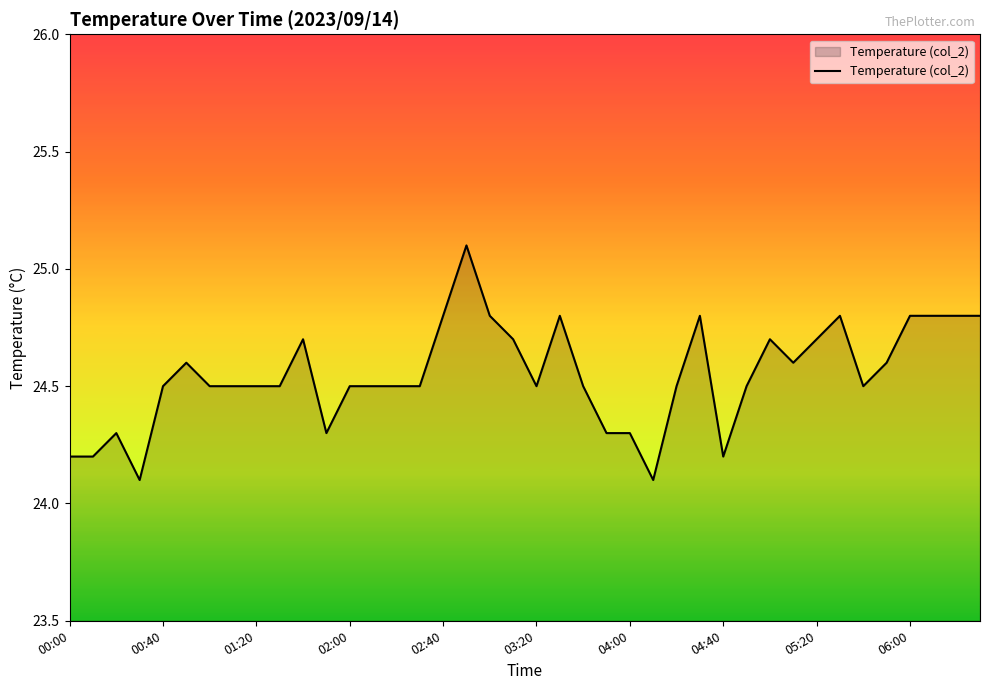

How many distinct data groups are displayed?

1